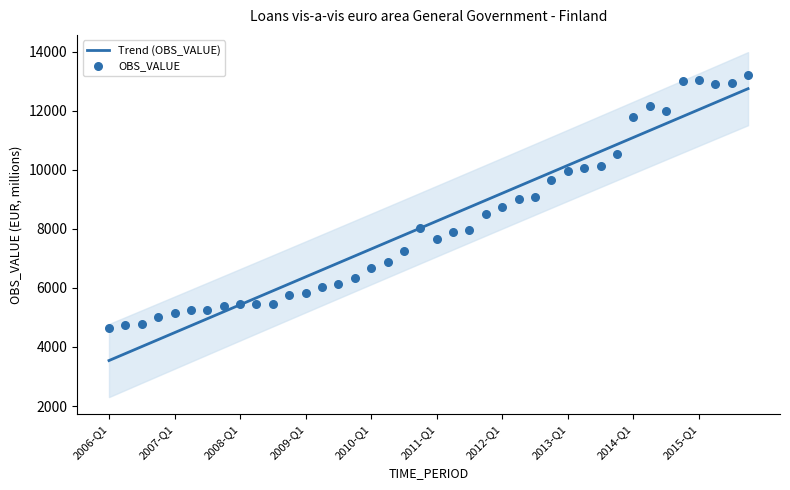

Which series contains the lowest Y value?

Trend (OBS_VALUE)